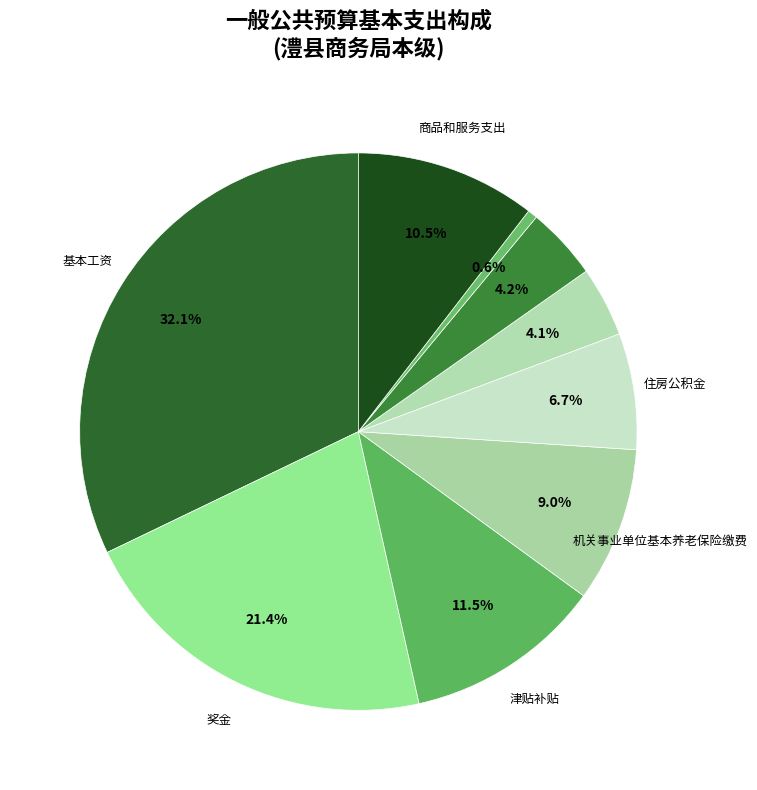

Count the number of slices in the pie.

9